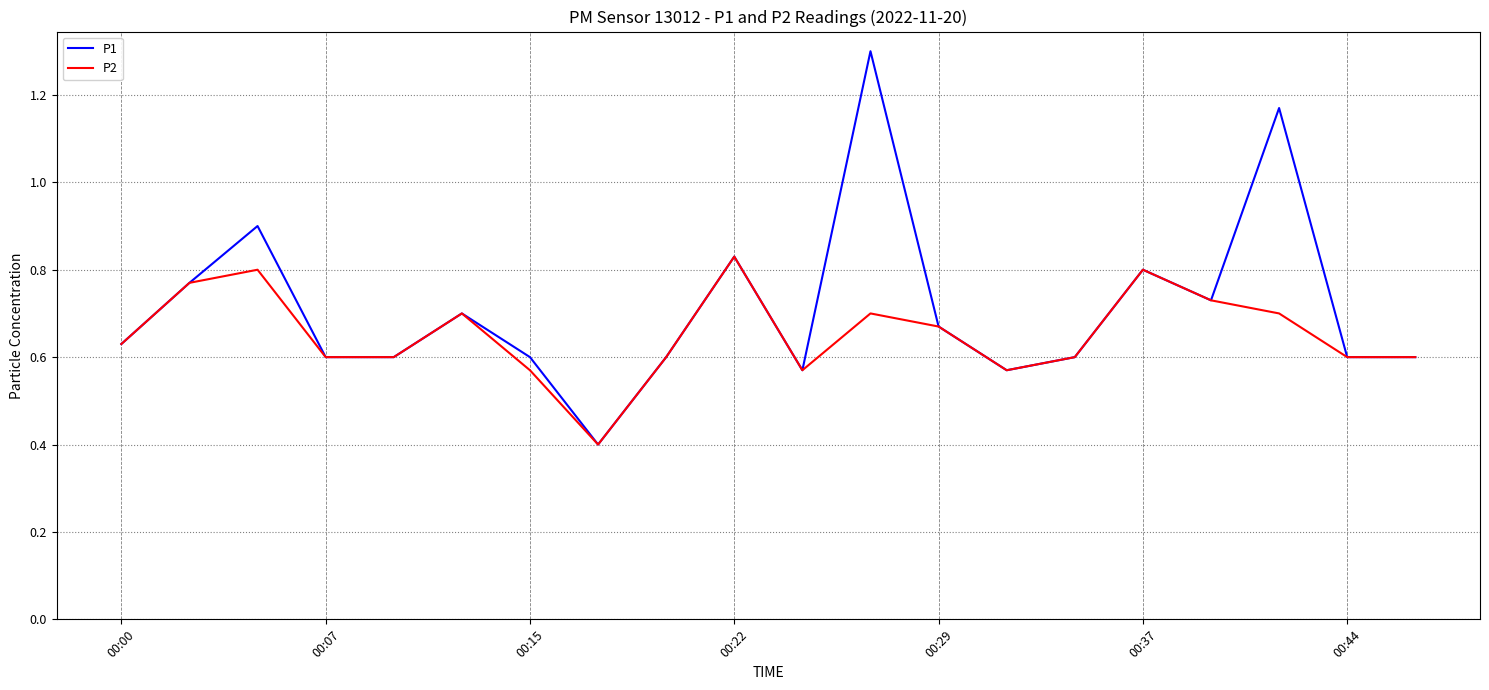

Which series has the widest spread of values?

P1